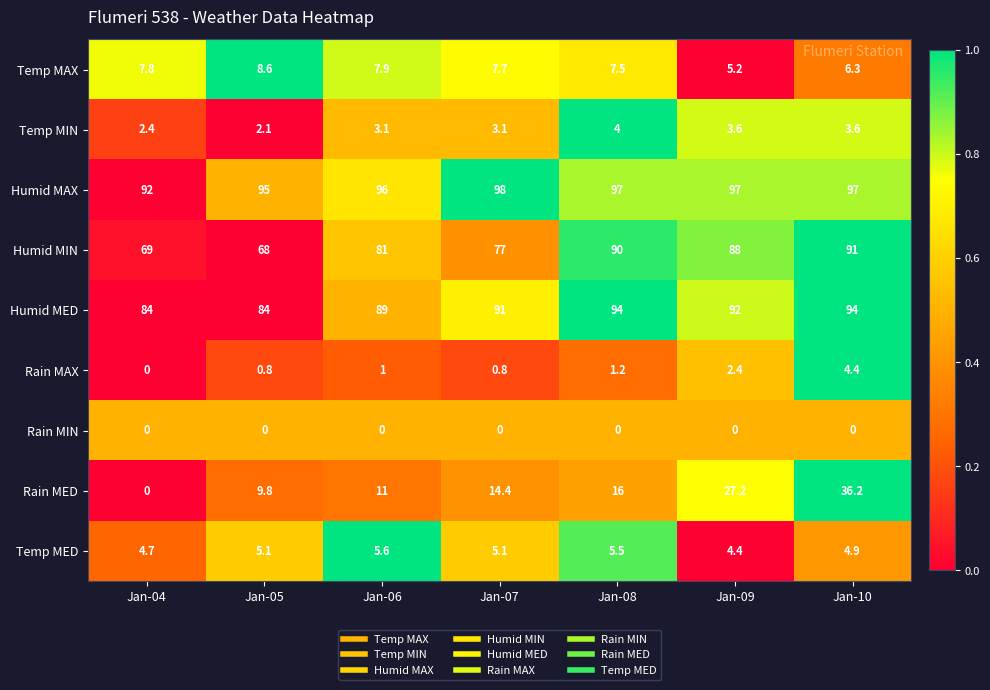

Between Jan-04 and Jan-07, which series saw the biggest shift?

Rain MED